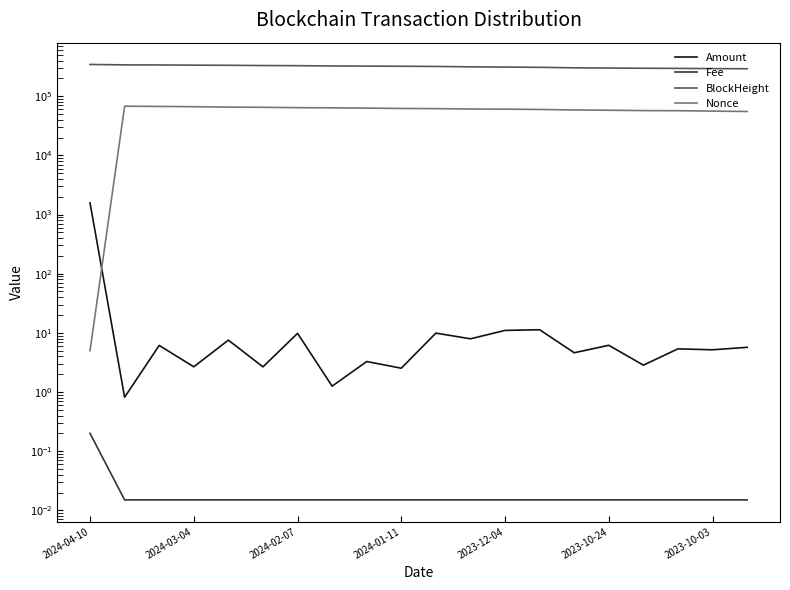

At 2023-10-24, list the series in order from largest to smallest.

BlockHeight, Nonce, Amount, Fee